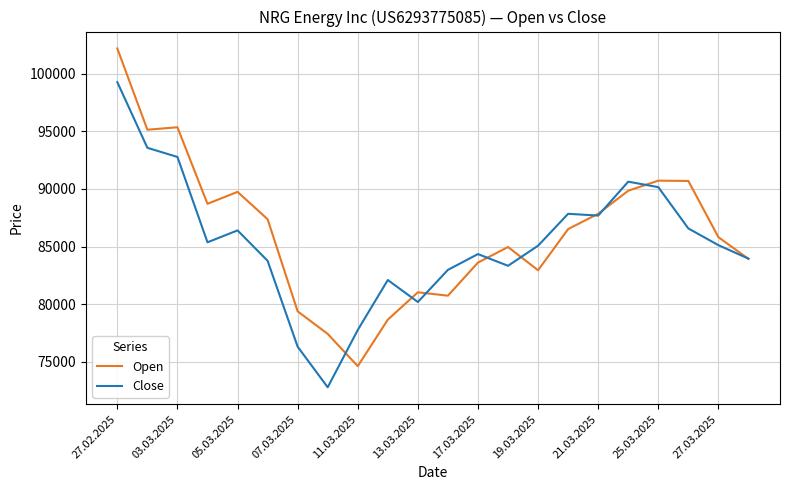

What is the sum of all Close values?

1877887